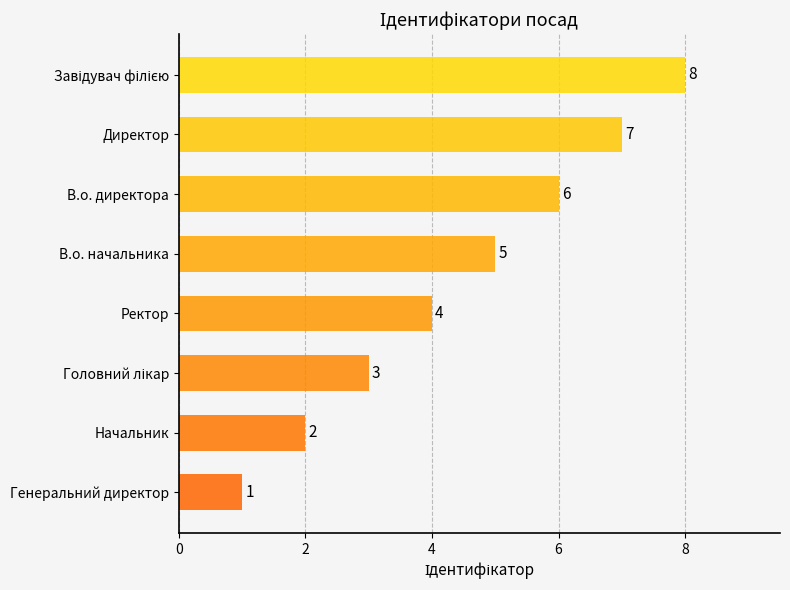

Count the number of data series in this chart.

1